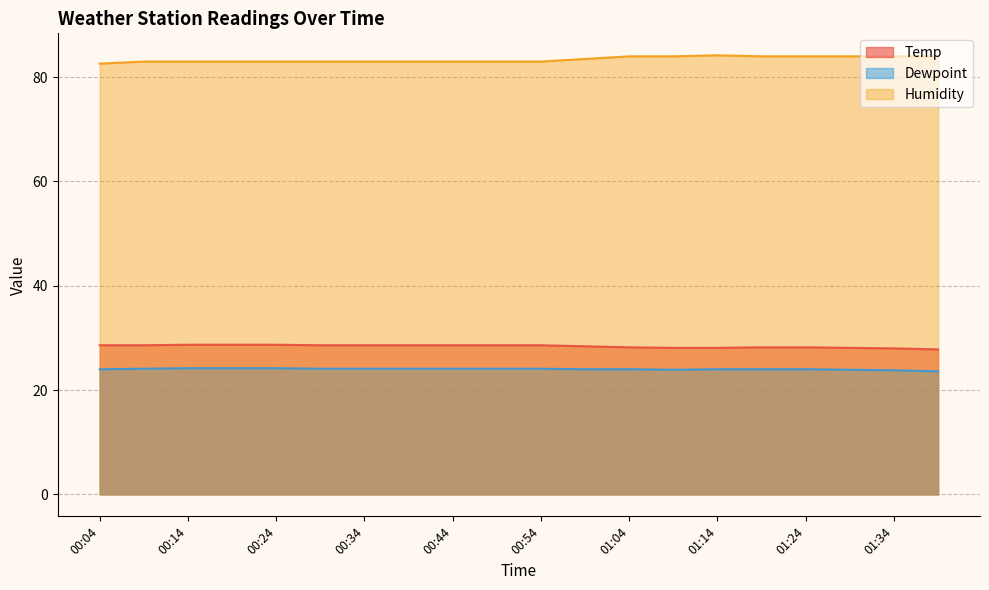

How many Humidity values are between 83 and 84?

18